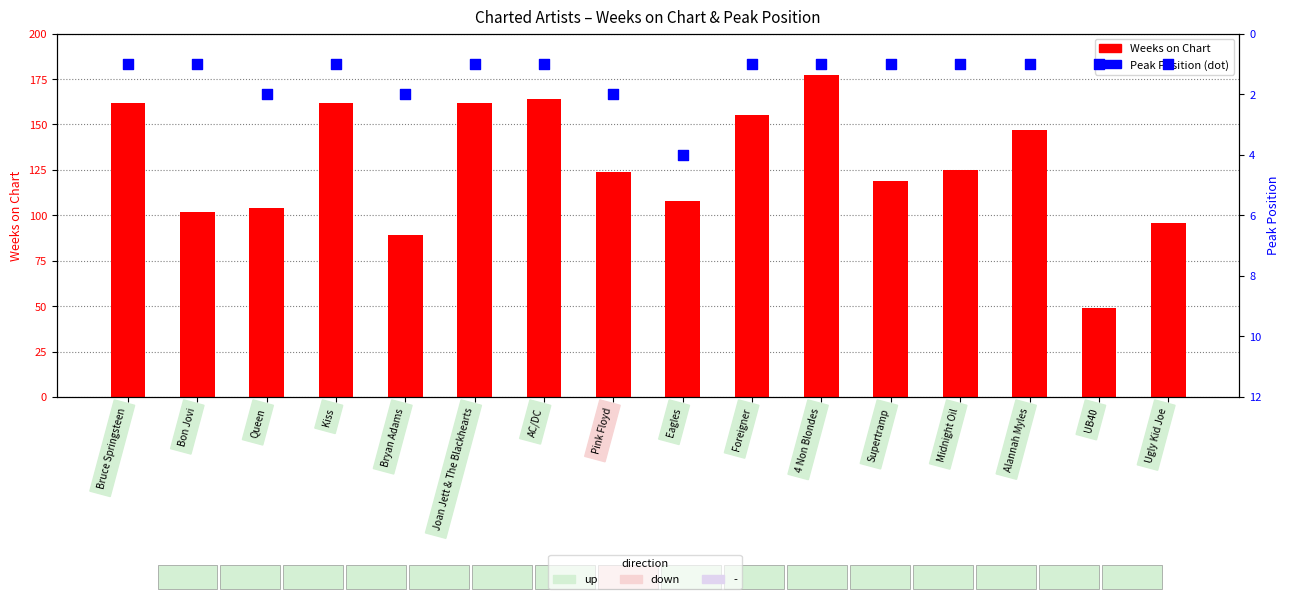

What are all the series names shown in the legend?

Weeks on Chart, Peak Position